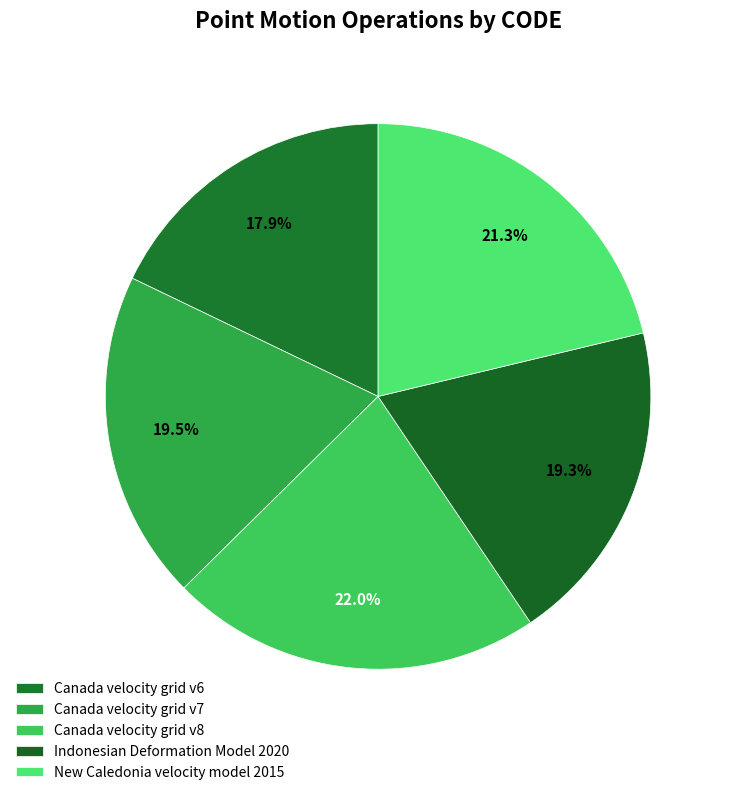

Is the sum of Canada velocity grid v8 and Canada velocity grid v6 greater than half?

No